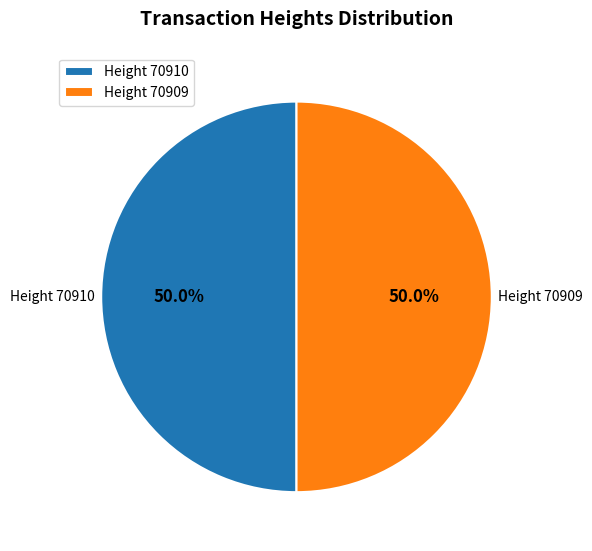

What is the ratio of the value at Height 70910 to the value at Height 70909?

1.0